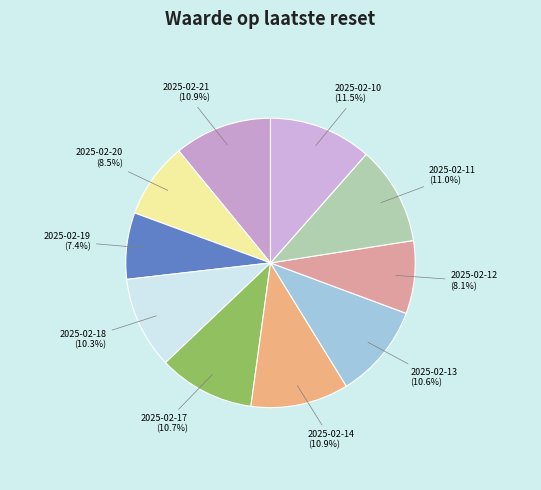

Does 2025-02-17 represent more than half of the total?

No